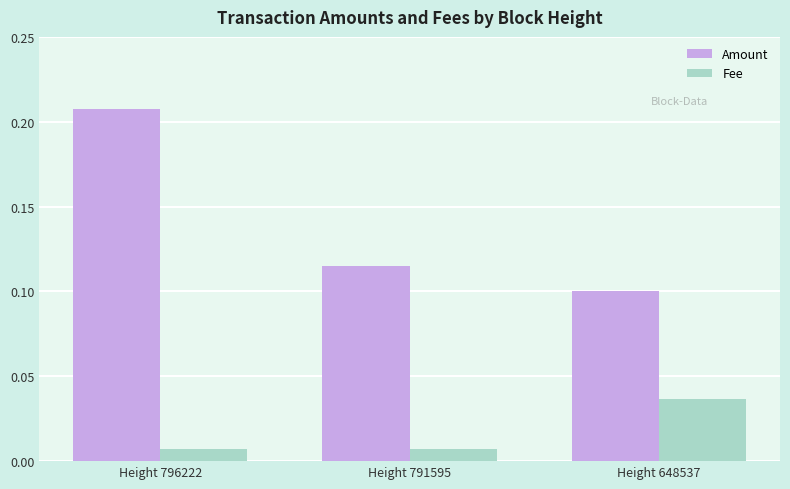

Rank the series by their maximum value, from highest to lowest.

Amount, Fee